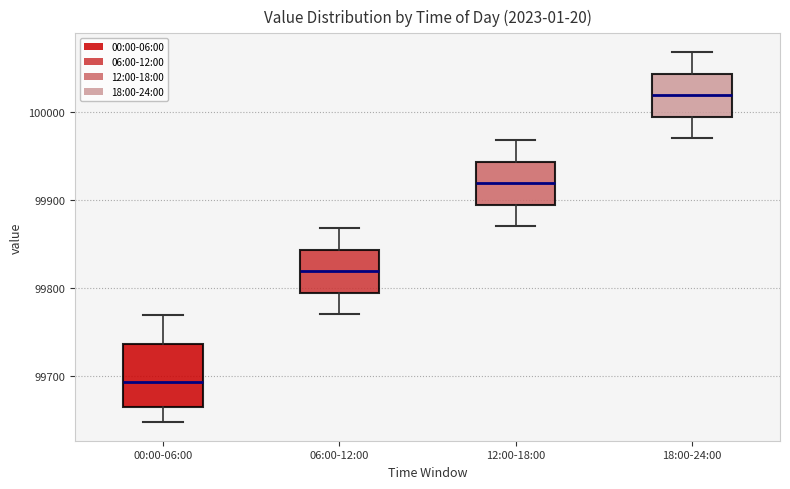

Which box is the tallest, from its lower edge to its upper edge?

00:00-06:00